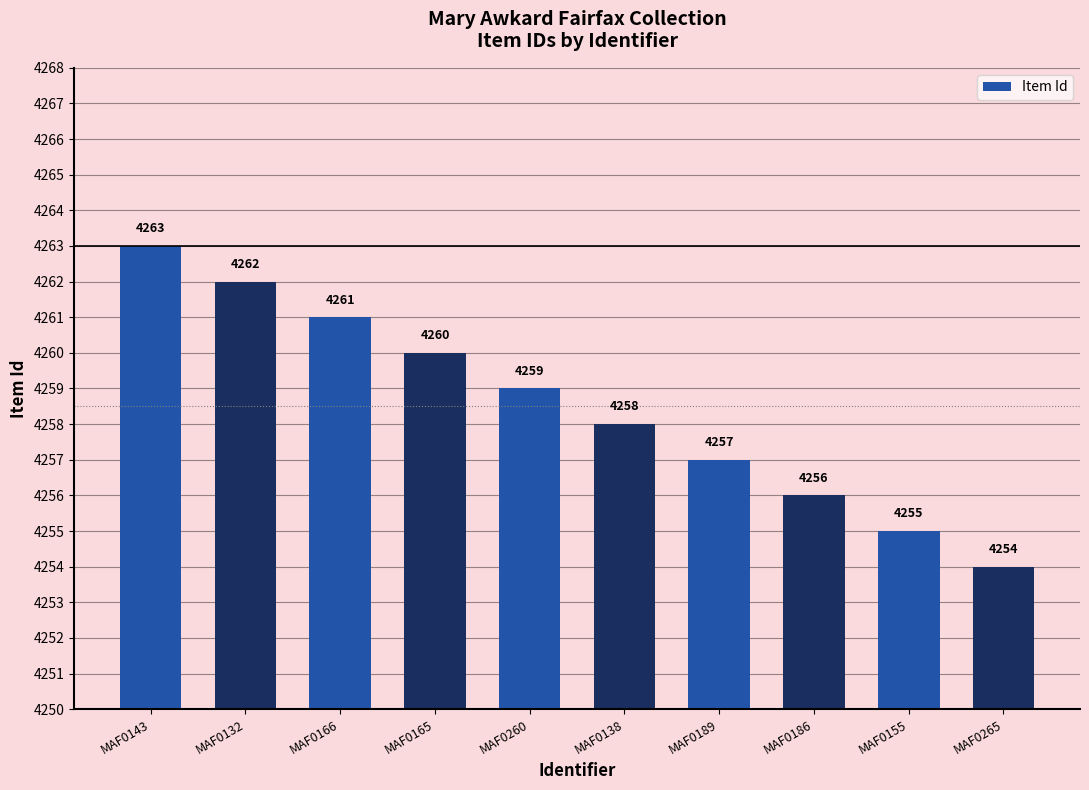

Does the chart contain stacked bars?

No